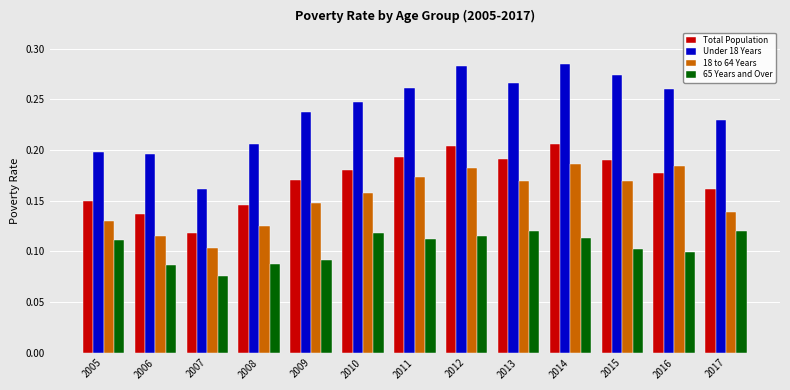

The 65 Years and Over series shows 0.1 at 2014. True or false?

True